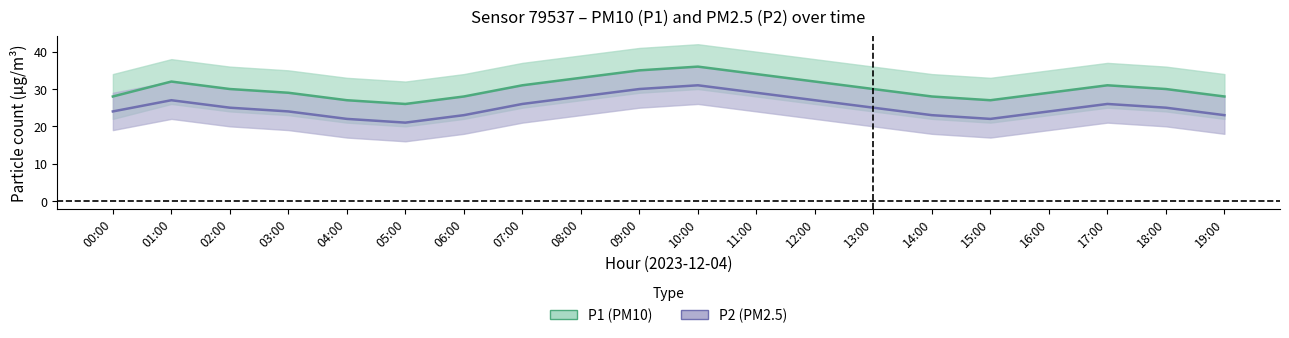

Which category has the highest value across all series?

10:00